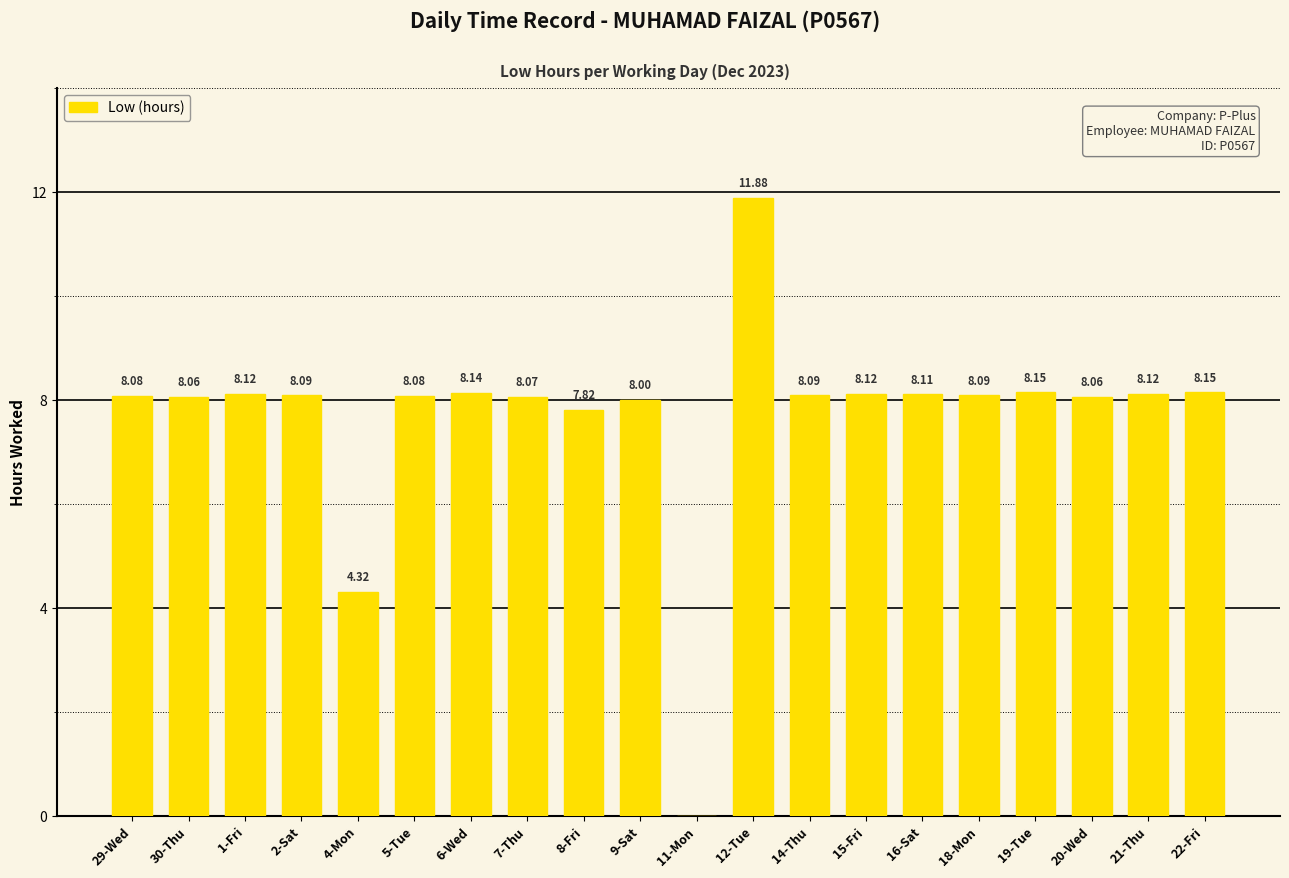

What is the sum of all values?

153.6